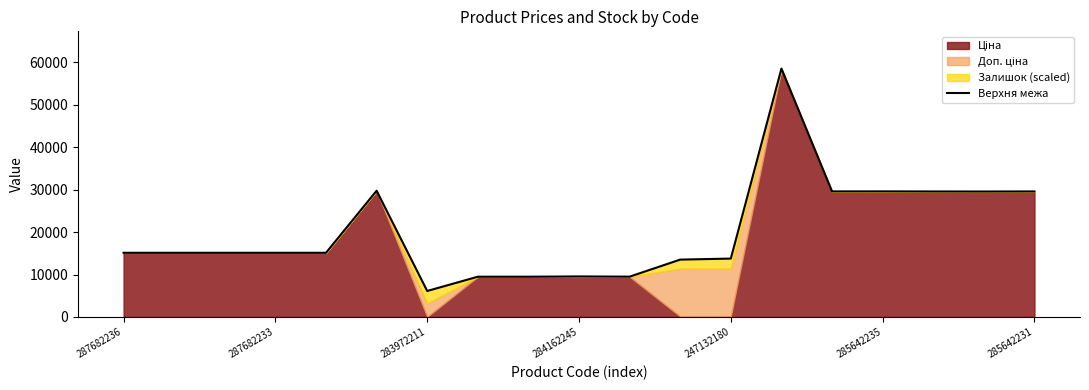

Reading left to right, what are all the values shown in this chart?

15120.0	15120.0	15120.0	15120.0	15120.0	29747.2	6118.2	9480.1	9480.1	9544.8	9496.3	13514.0	13756.8	58539.8	29588.6	29596.7	29572.4	29564.3	29580.5